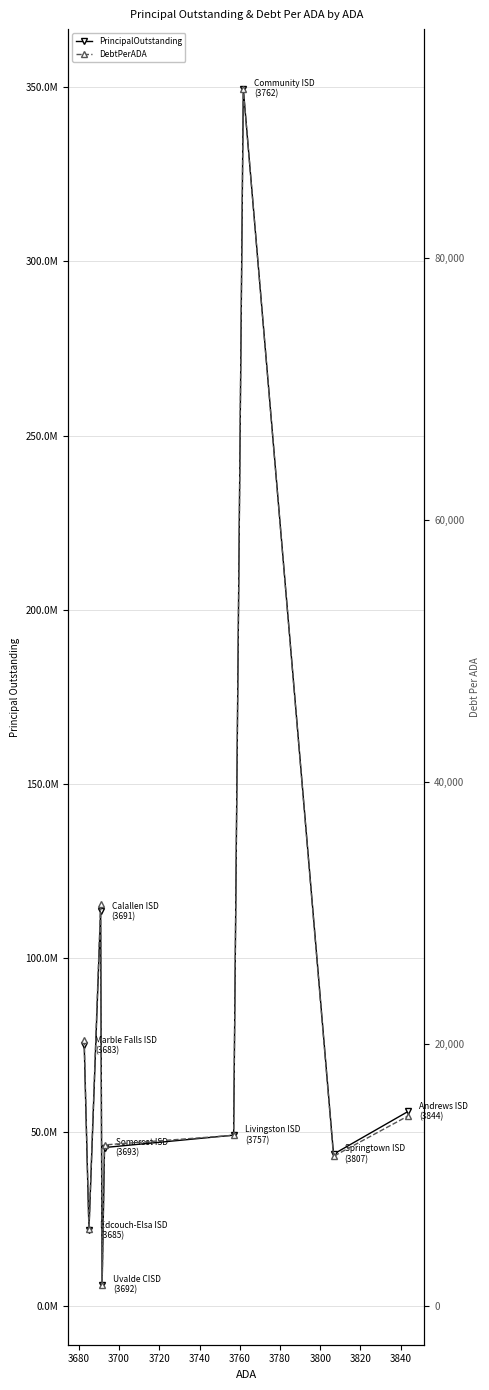

What is the value of the PrincipalOutstanding point at the 2nd from the left?

21740000.0